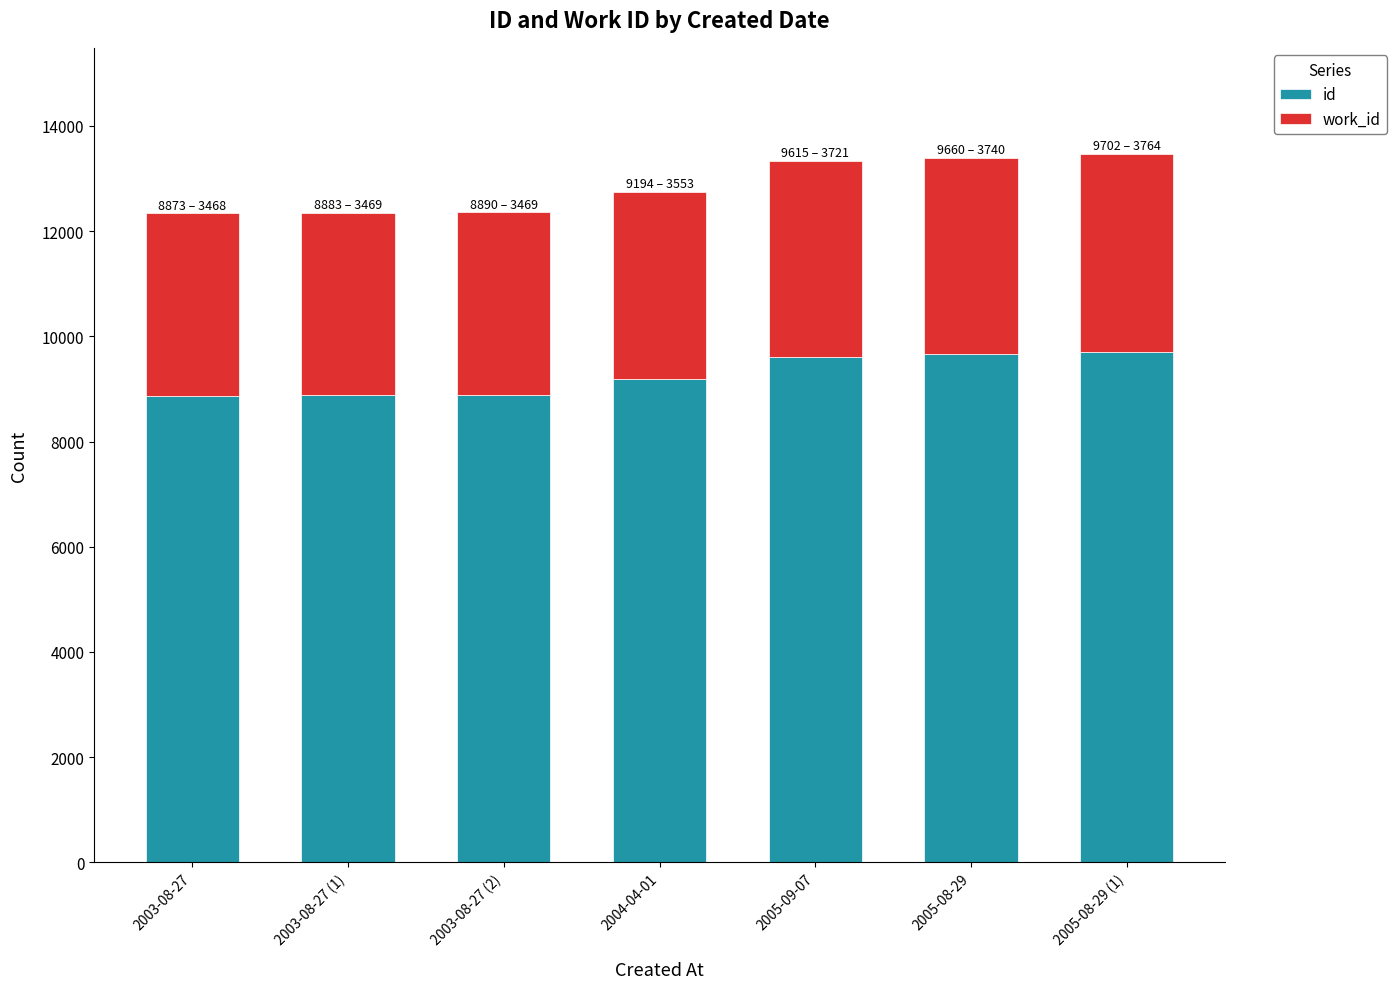

How many bars are there in total?

7